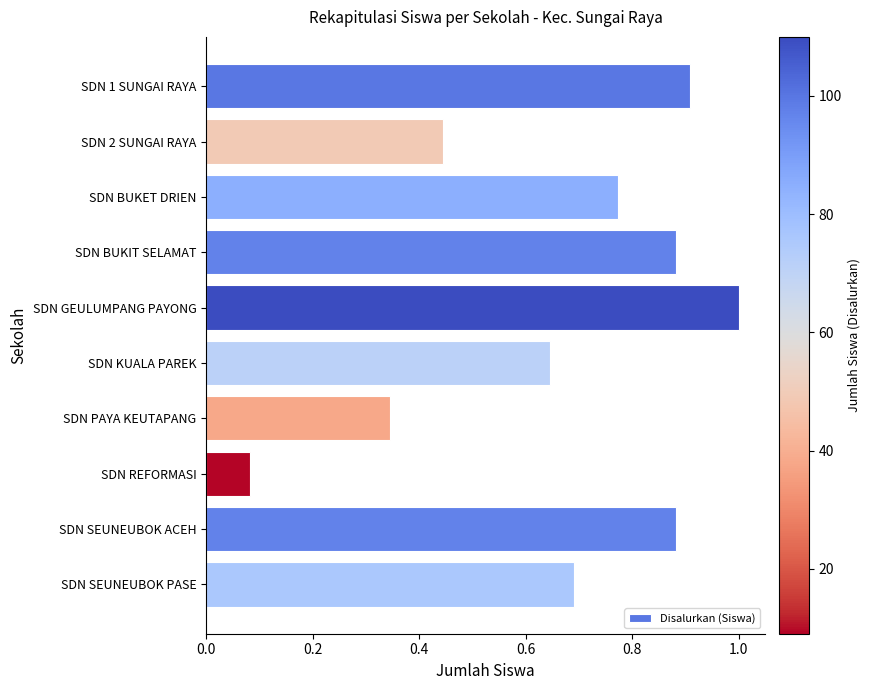

Are the bars horizontal?

Yes